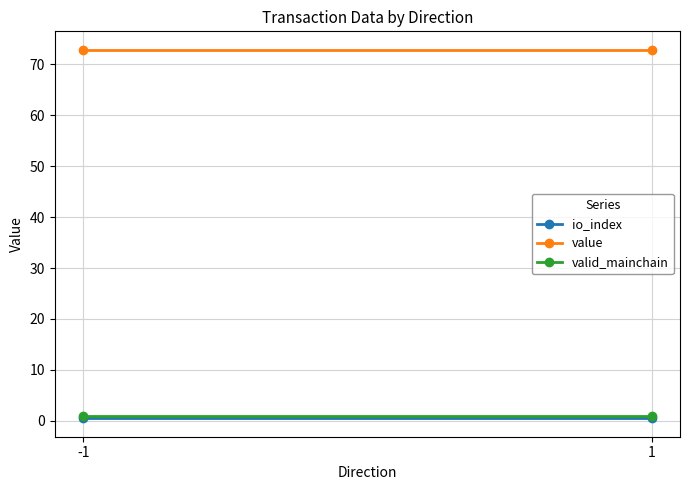

Which series has the largest total across all categories?

value